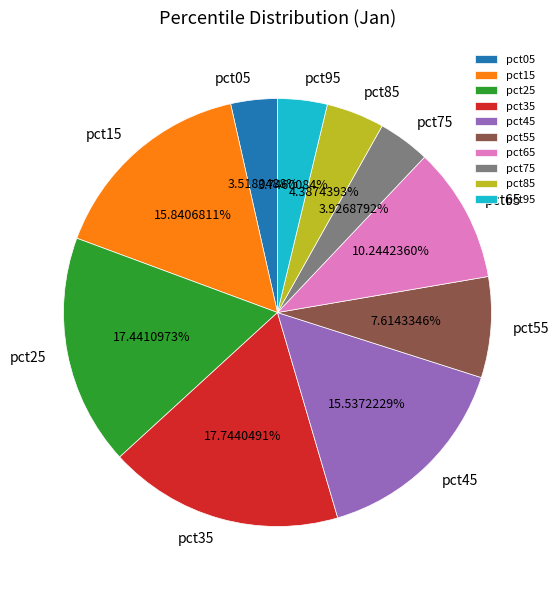

Between pct55 and pct85, which is larger?

pct55